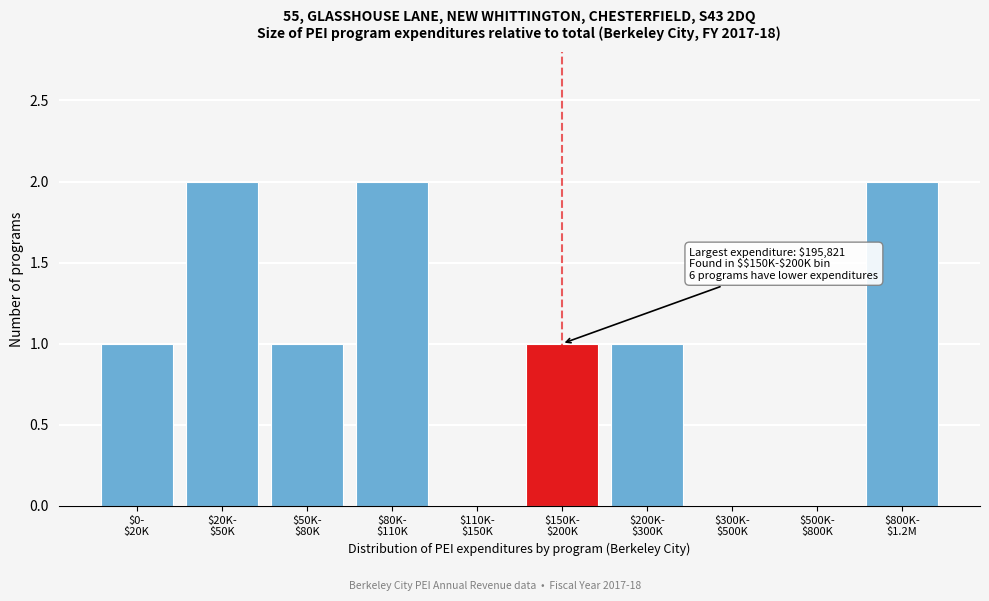

What is the sum of all values?

10